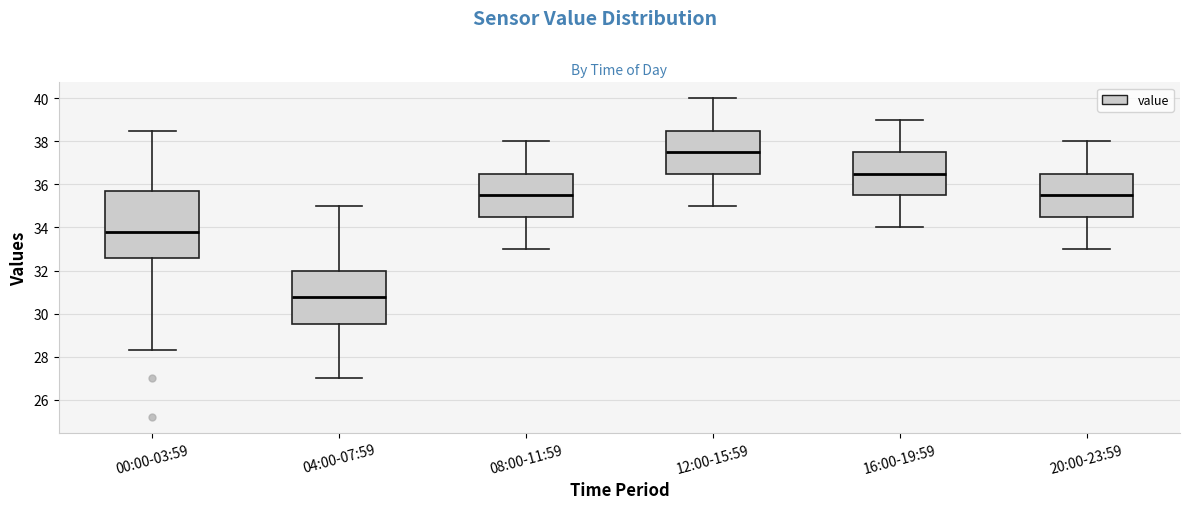

Reading left to right, transcribe this box plot: for each box, give where its median line is, the range the box spans, and where its two whiskers end, as read against the y-axis. The values are not printed on the chart, so give them approximately, as read against the axis.

00:00-03:59: median 33.8, box 32.6 to 35.8, whiskers 28.4 to 38.6
04:00-07:59: median 30.8, box 29.6 to 32.0, whiskers 27.0 to 35.0
08:00-11:59: median 35.6, box 34.6 to 36.6, whiskers 33.0 to 38.0
12:00-15:59: median 37.6, box 36.6 to 38.6, whiskers 35.0 to 40.0
16:00-19:59: median 36.6, box 35.6 to 37.6, whiskers 34.0 to 39.0
20:00-23:59: median 35.6, box 34.6 to 36.6, whiskers 33.0 to 38.0